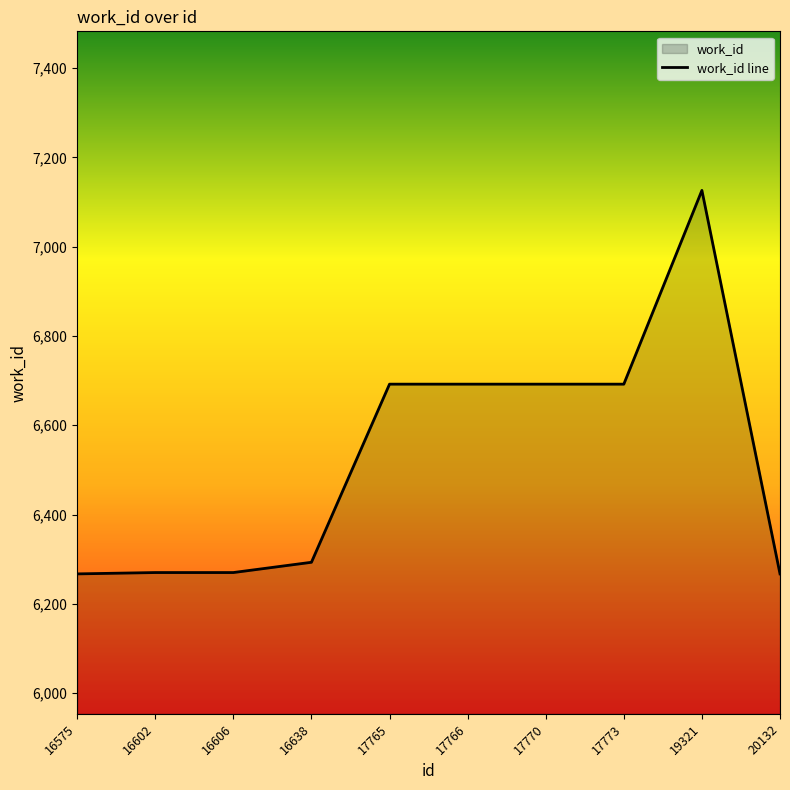

What is the average value?

6526